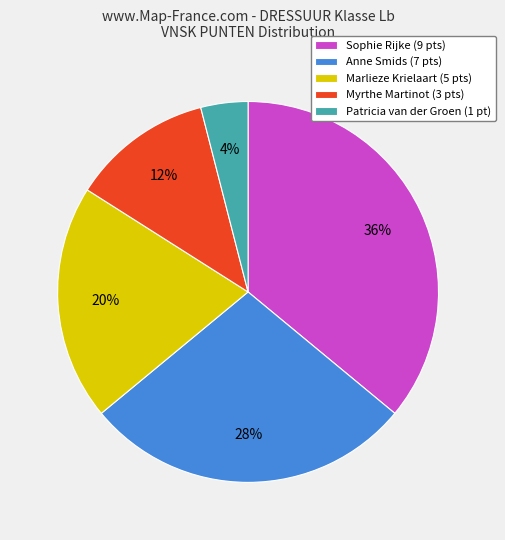

To the nearest percent, what portion does Marlieze Krielaart represent?

20%